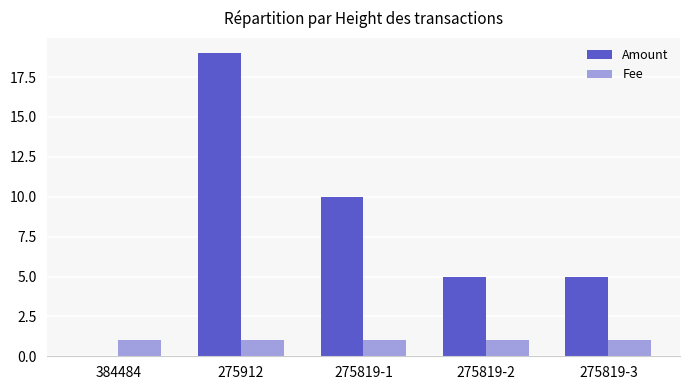

What is the sum of all Amount values?

39